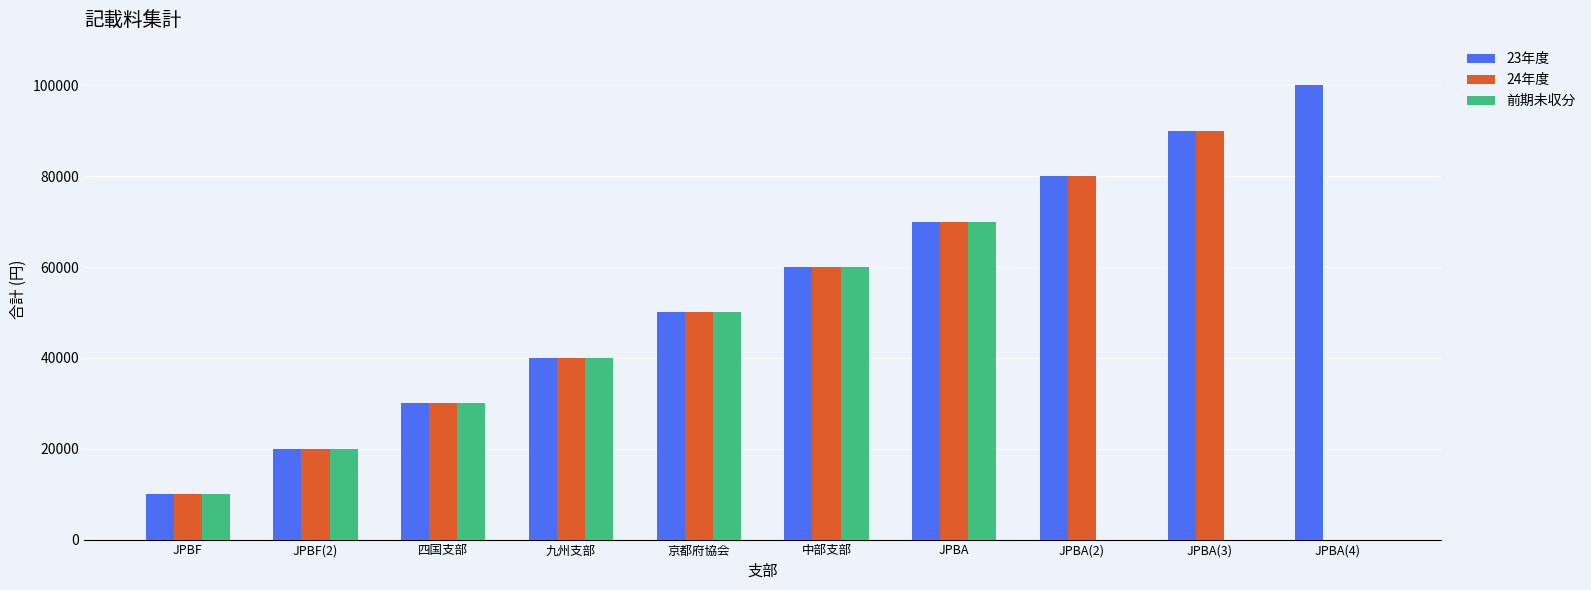

Are the bars horizontal?

No